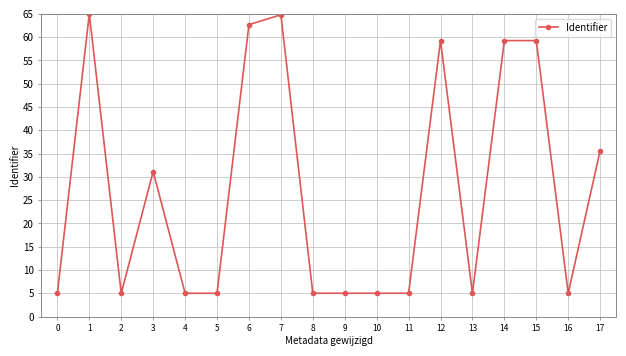

Where is the first local maximum?

1